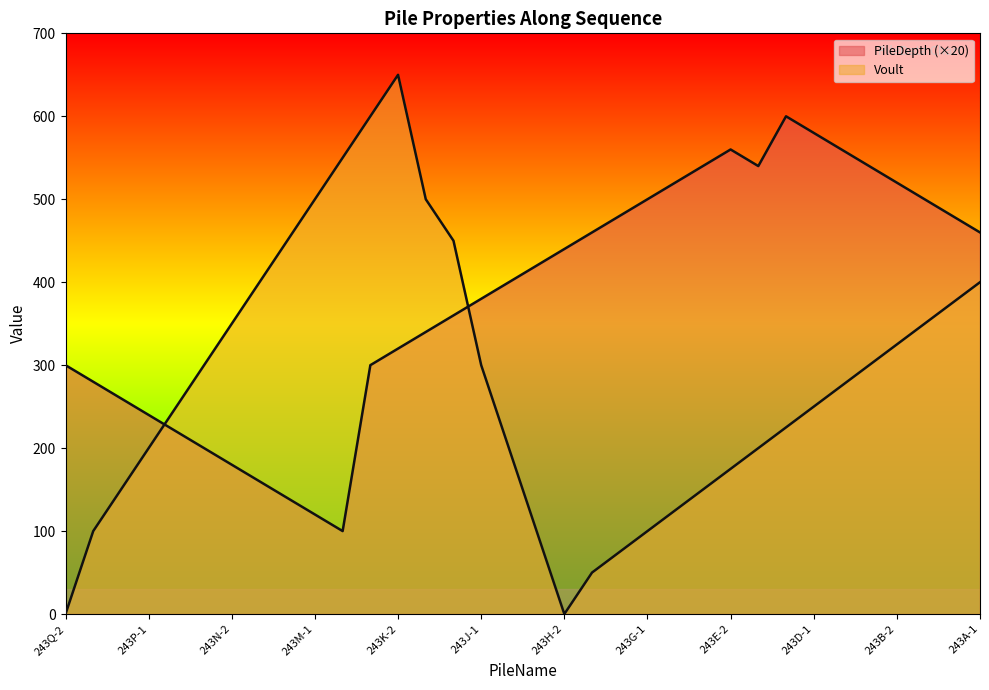

In PileDepth, how many points are lower than both neighbors (excluding endpoints)?

2